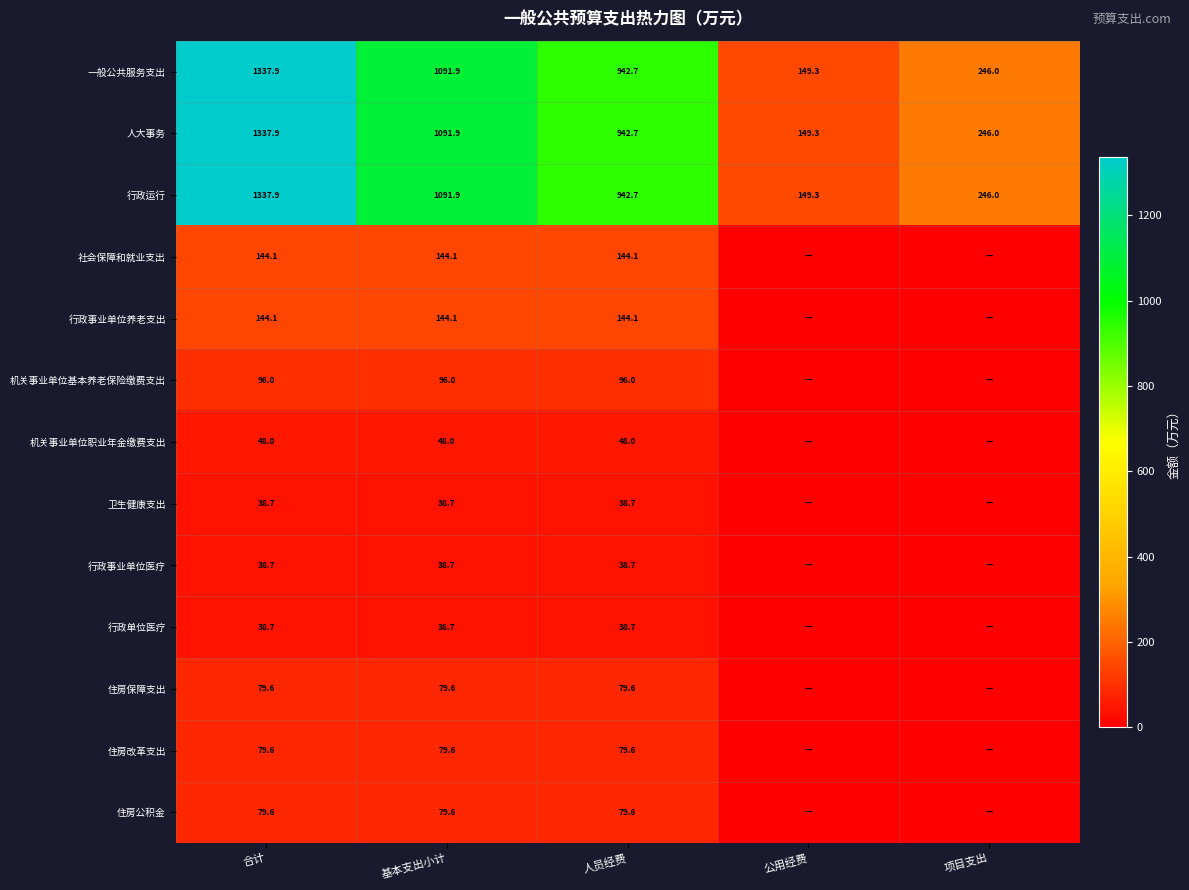

Is the value of 行政运行 at 公用经费 greater than the value of 卫生健康支出 at 合计?

Yes